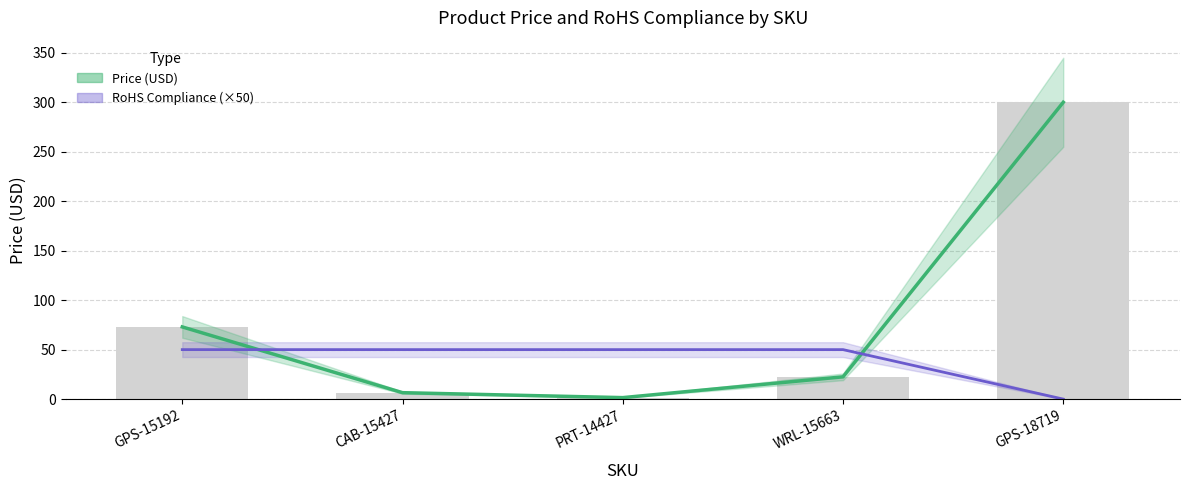

What position from the left is PRT-14427?

3